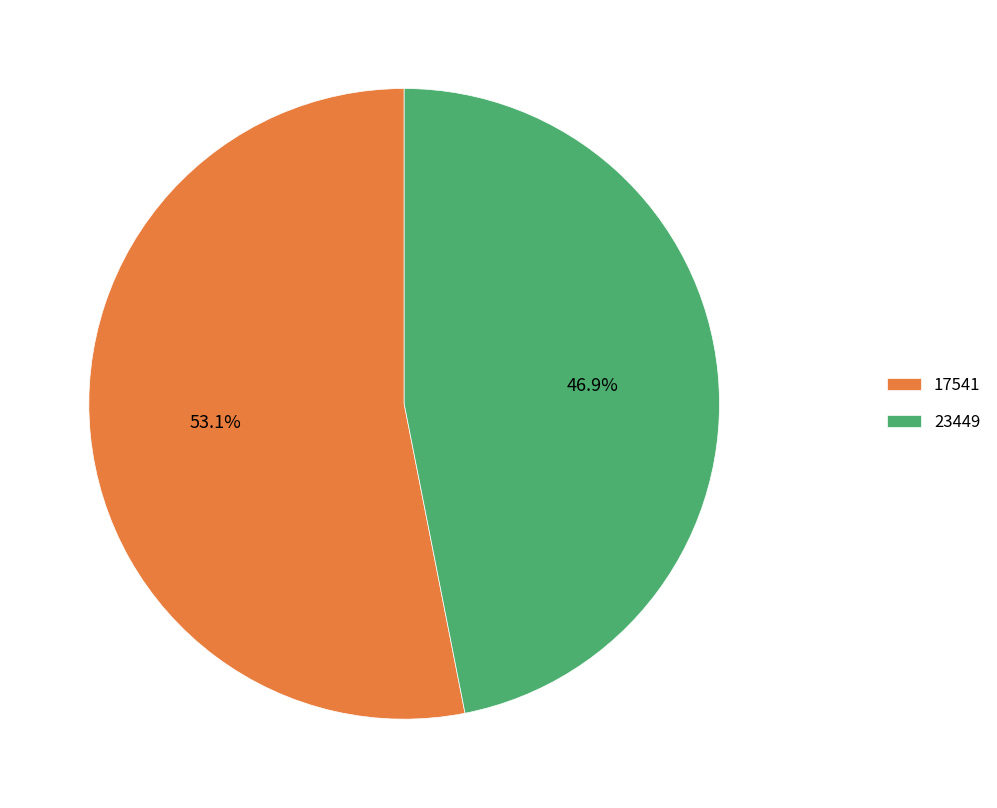

Which has a higher value, 23449 or 17541?

17541